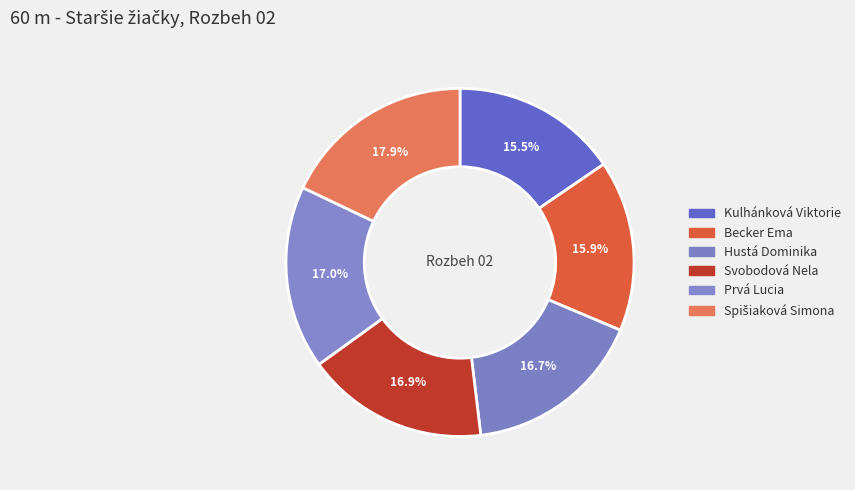

How many slices are in this pie chart?

6